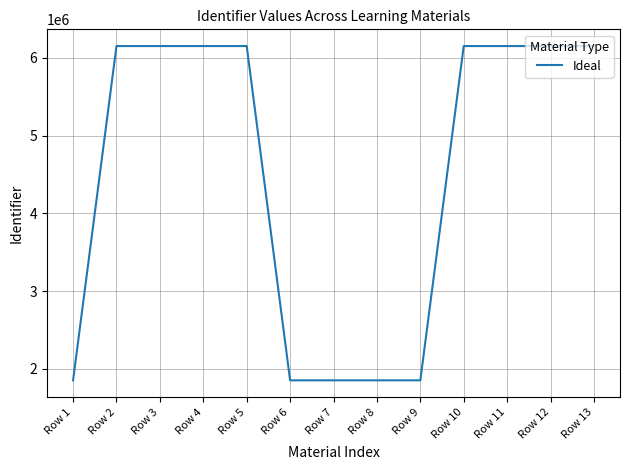

What is the maximum value shown in the chart?

6150567